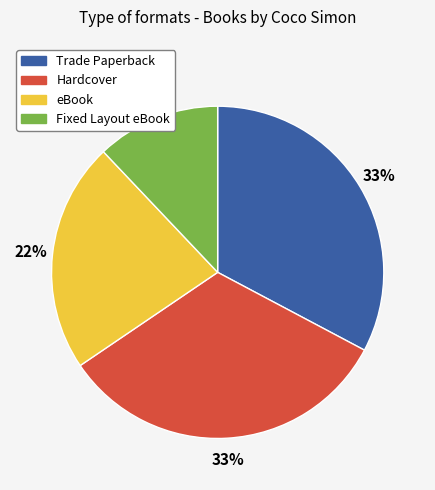

The Trade Paperback slice represents 33% of the pie. True or false?

True